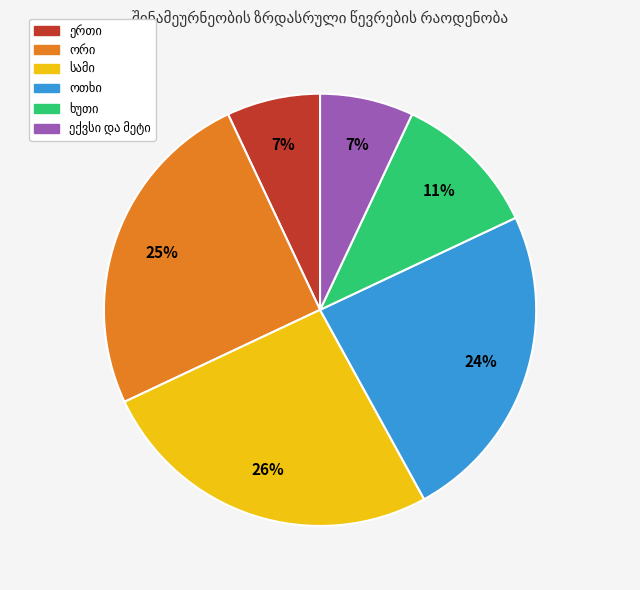

Count the number of slices in the pie.

6